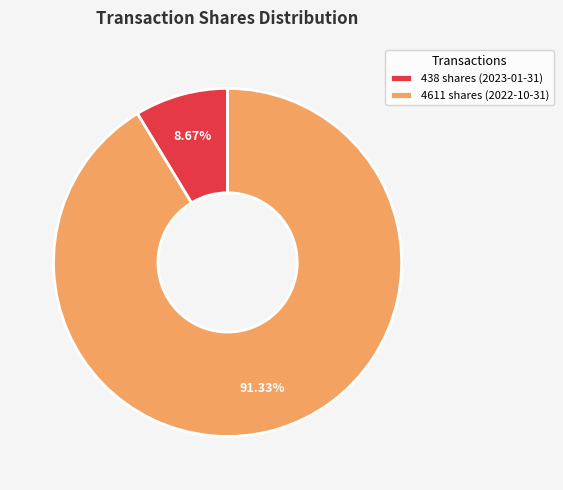

Does 438 shares (2023-01-31) account for over 50% of the chart?

No